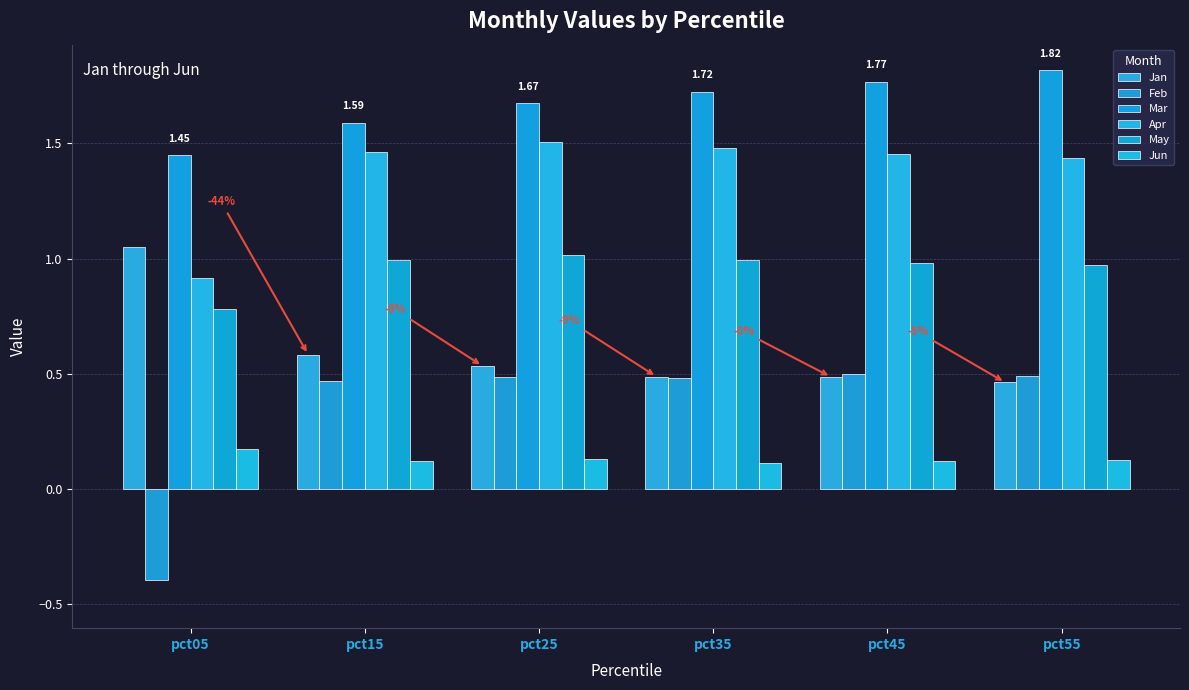

What is the sum of the Mar values at pct55 and pct15?

3.4